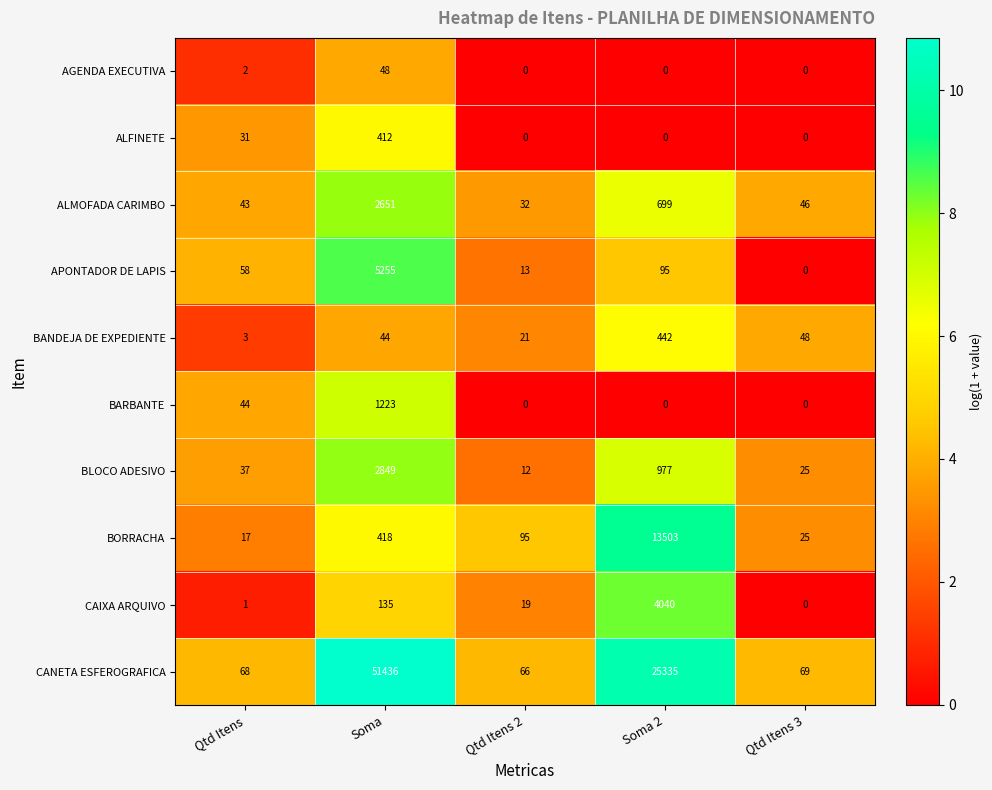

Is it true that BORRACHA equals 25 at Qtd Itens 3?

True